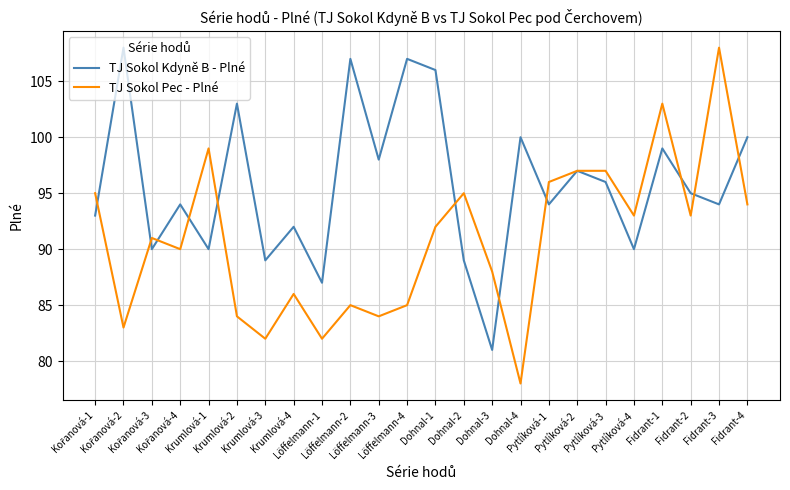

What is the minimum value for TJ Sokol Kdyně B - Plné?

81